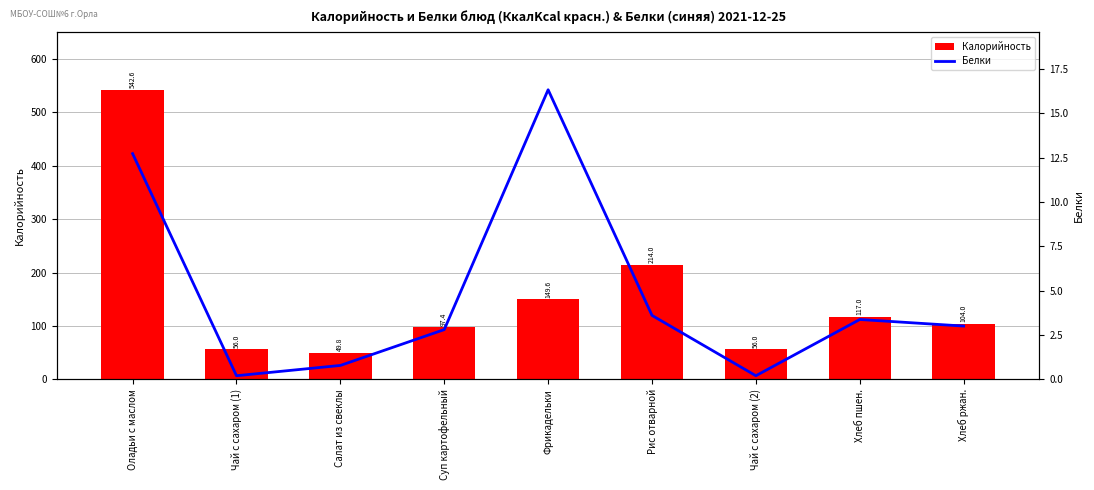

What is the difference between the maximum and second lowest values in the Калорийность series?

486.6